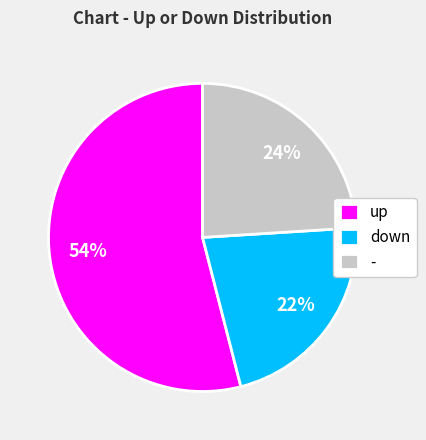

Does - represent more than half of the total?

No